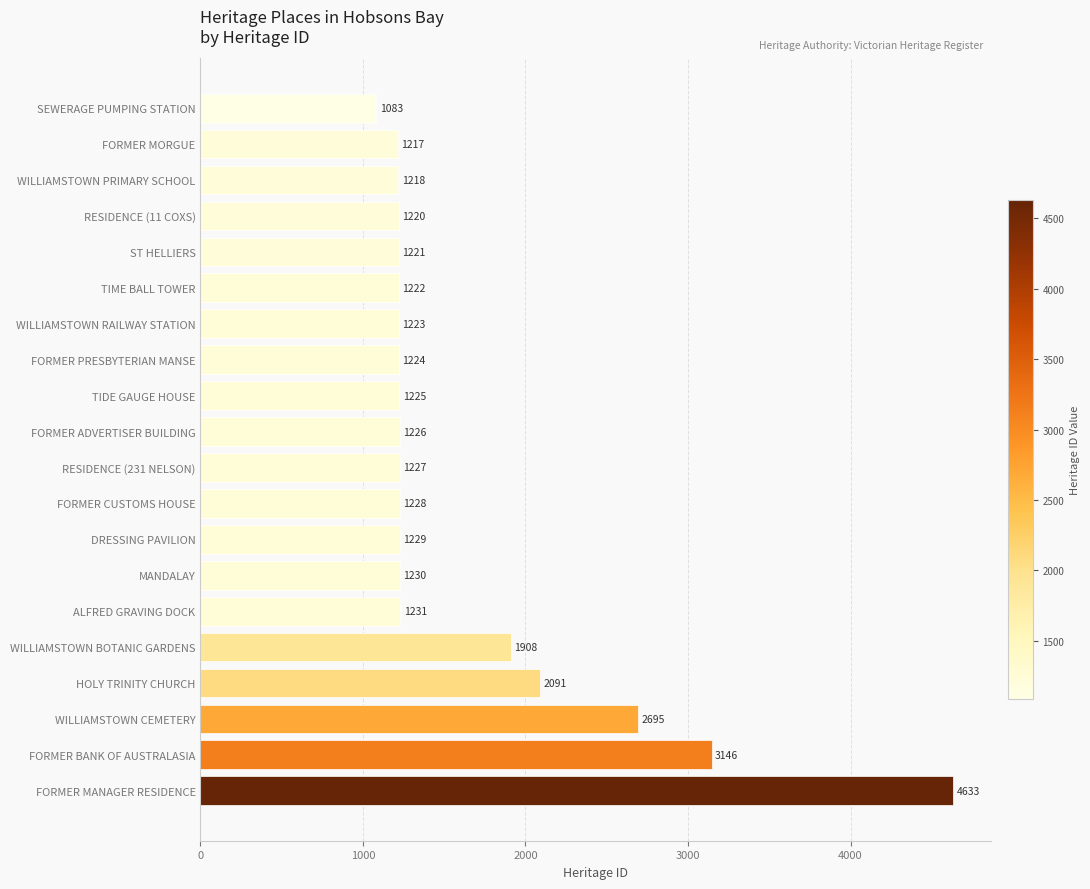

What is the ratio of the value at WILLIAMSTOWN BOTANIC GARDENS to the value at ST HELLIERS?

1.6